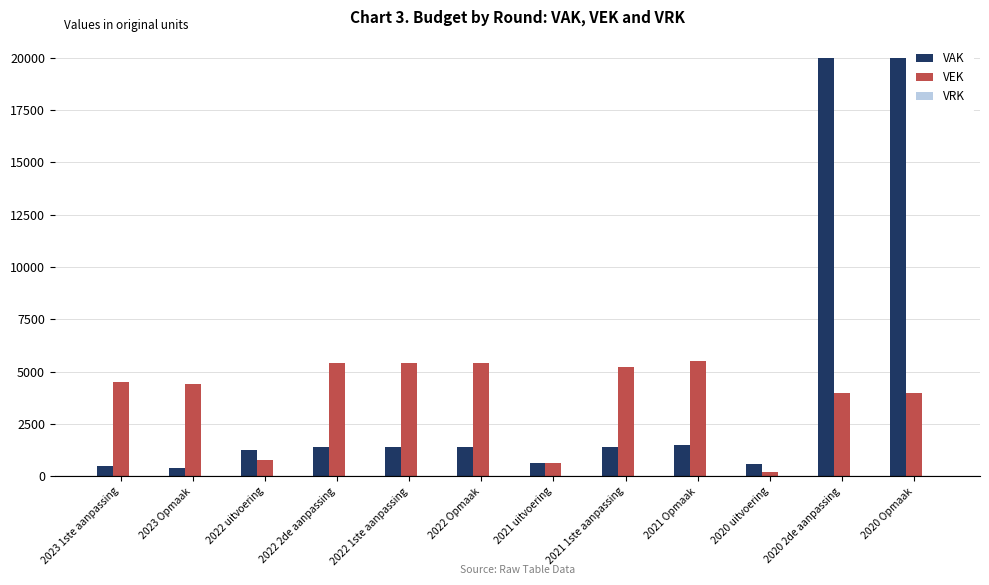

How many series are shown in this chart?

2